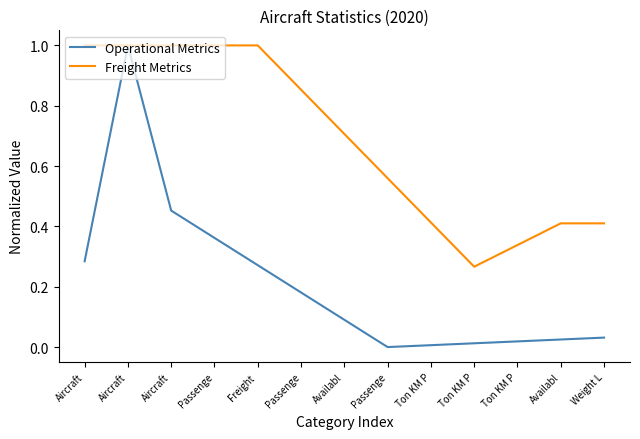

Does the chart have visible grid lines?

No